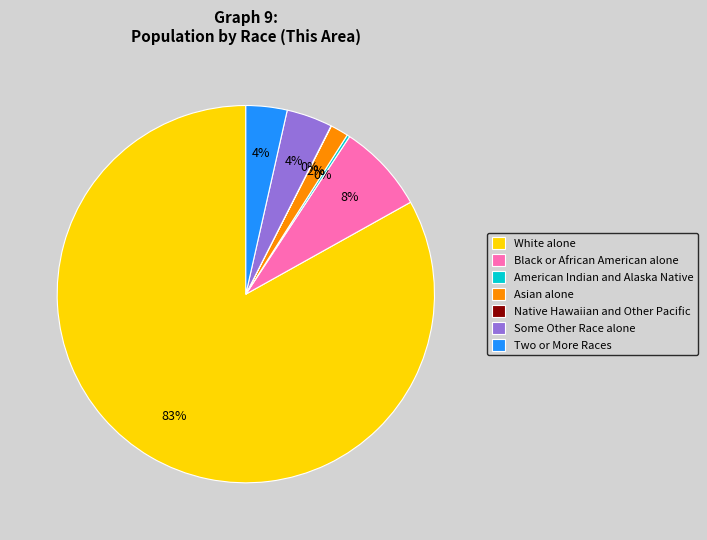

What percentage is the Some Other Race alone slice, to the nearest percent?

4%